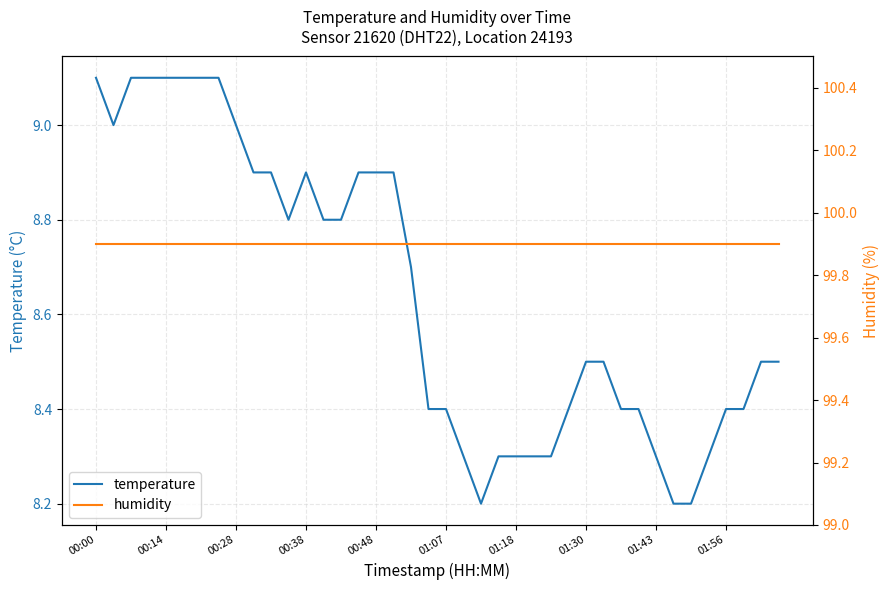

The value of temperature at 01:18 is 8.3. True or false?

True